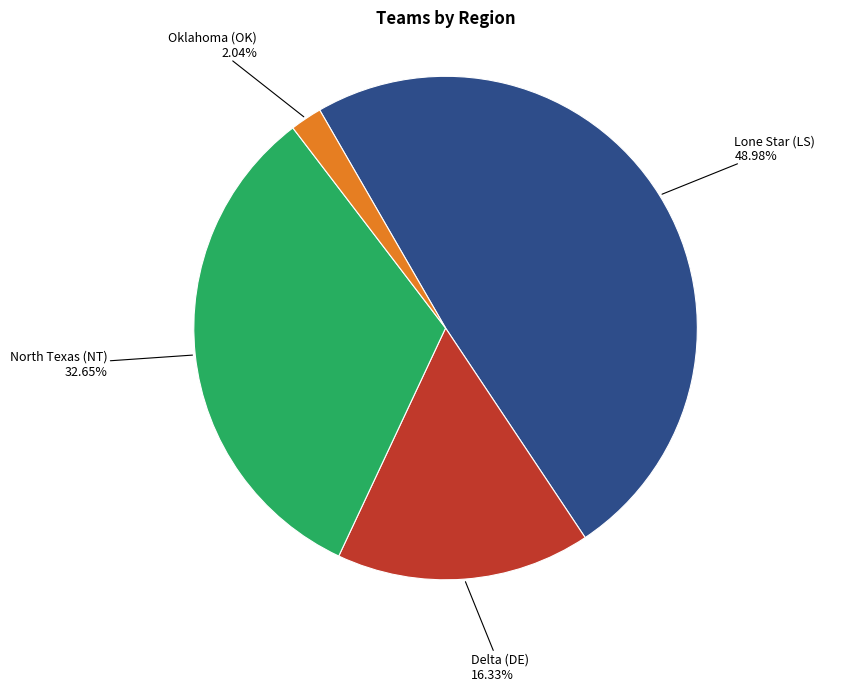

Is there a majority slice in this chart?

No